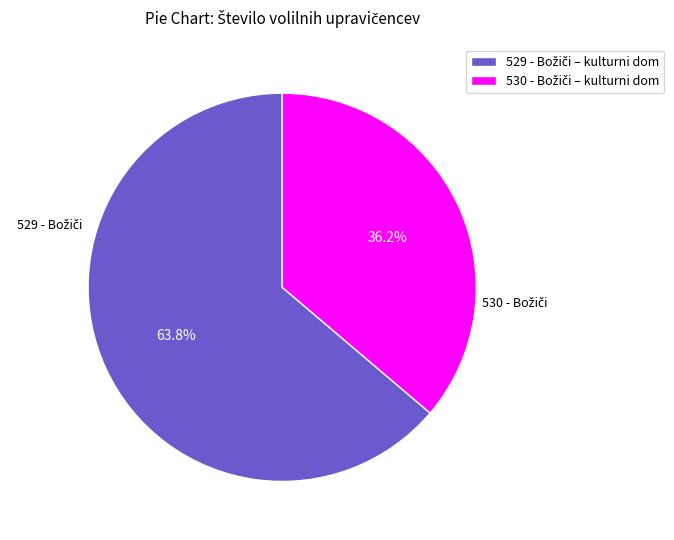

Does any single category account for the majority?

Yes